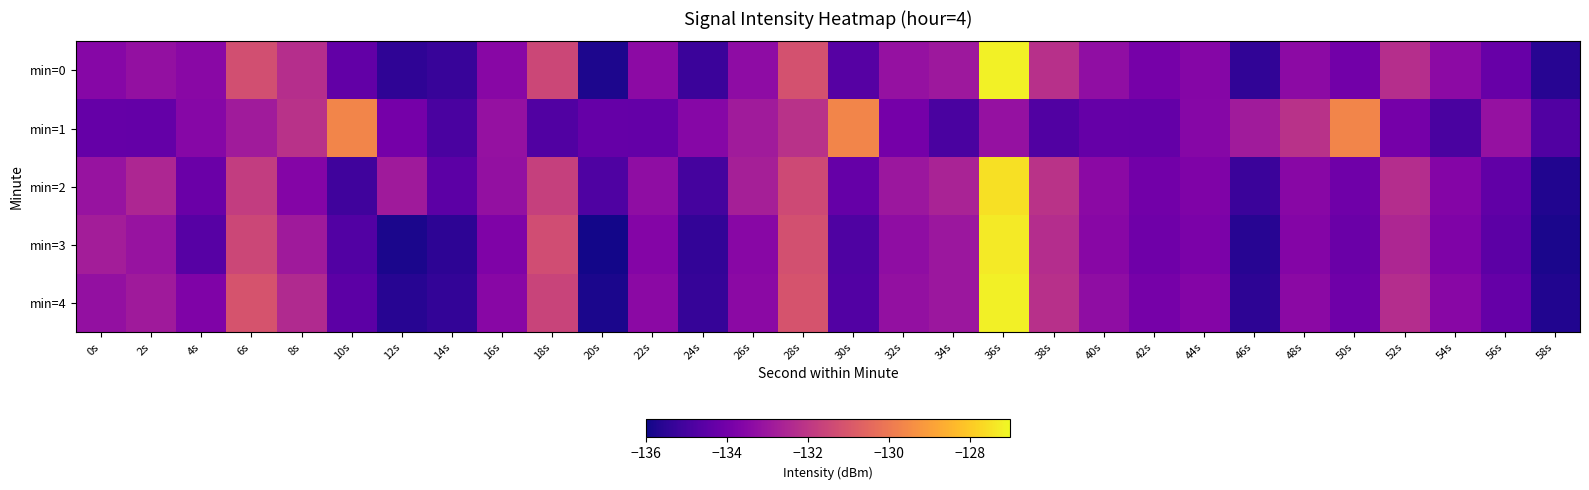

Between 18s and 22s, which series saw the biggest shift?

min=3